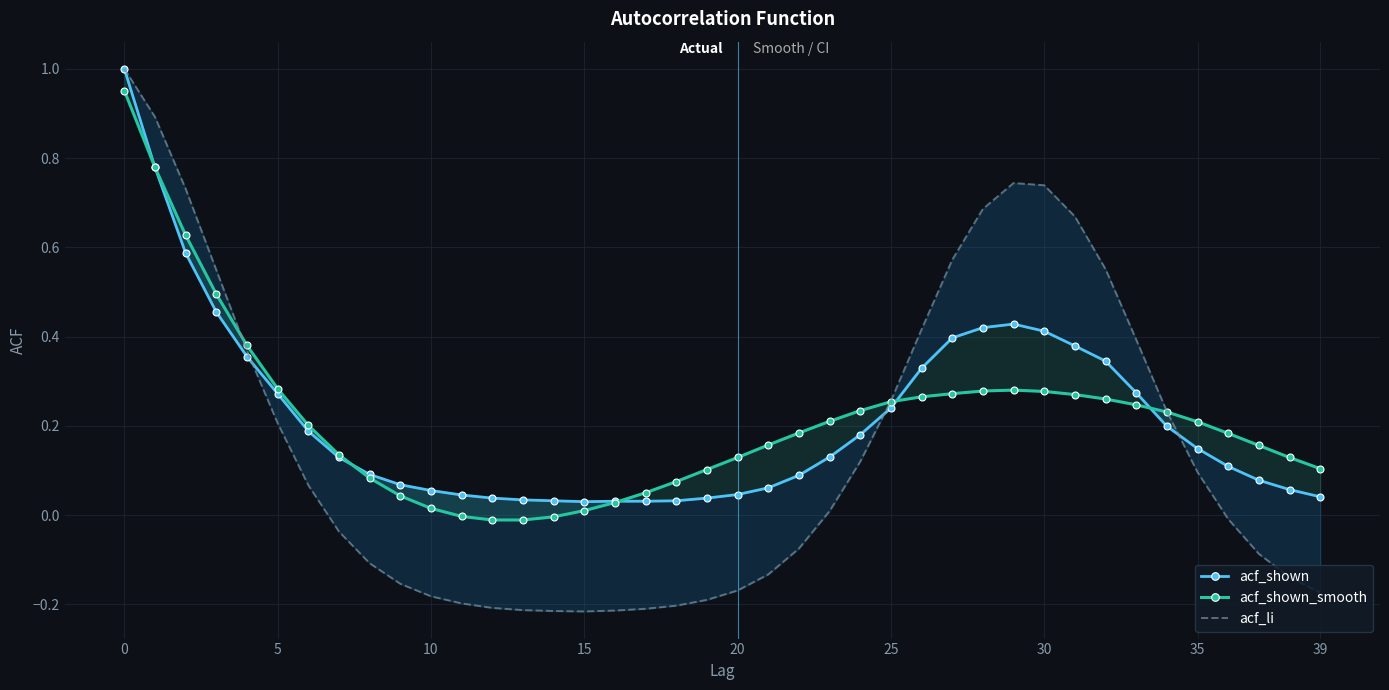

List the series in order of their peak value, highest first.

acf_shown, acf_li, acf_shown_smooth